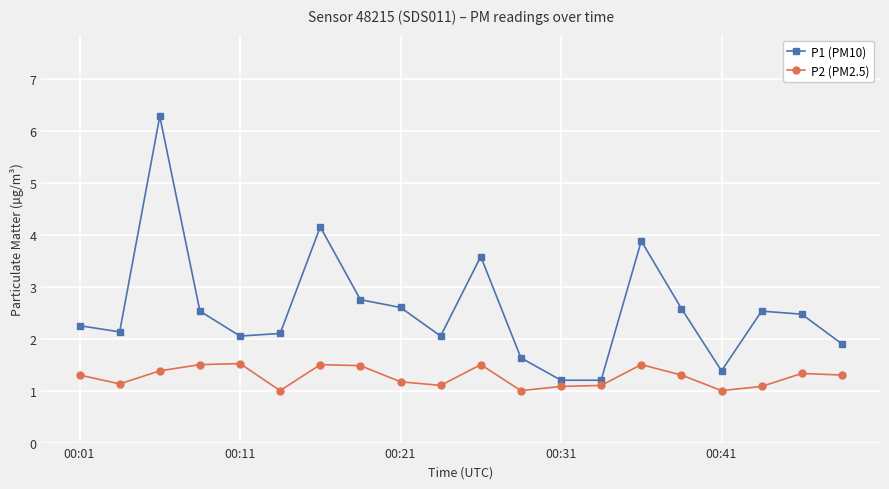

True or false: P2 (PM2.5) has more than 2 interior local peaks.

True